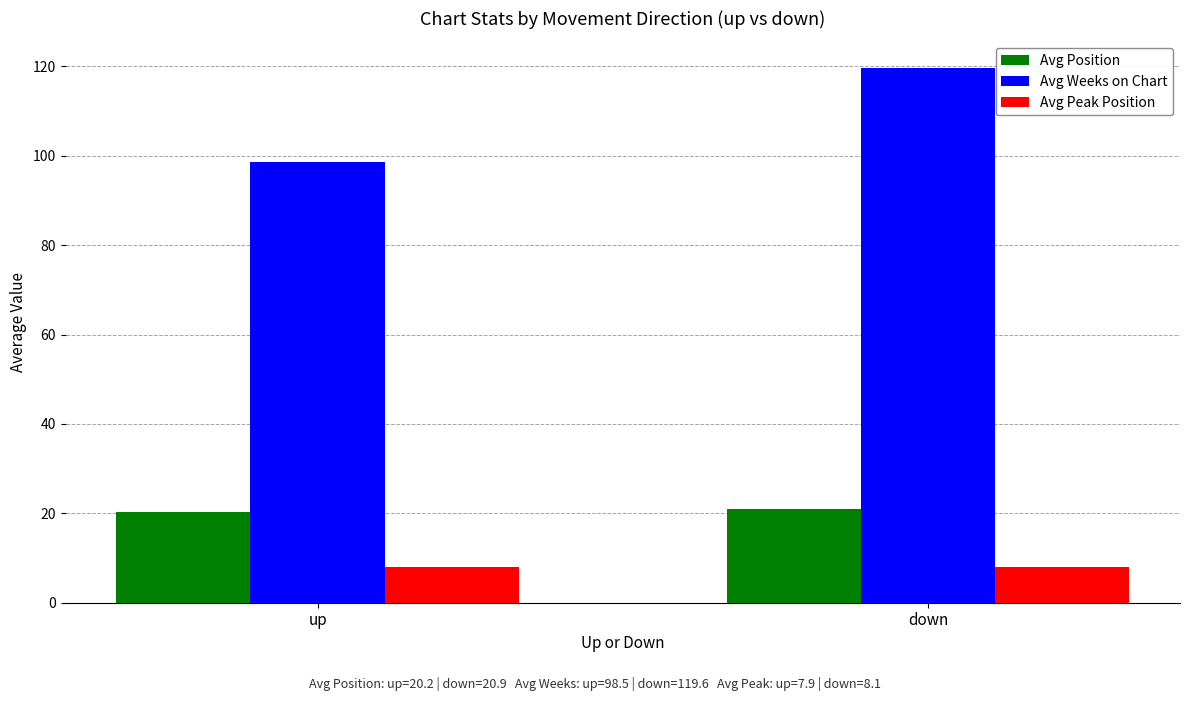

At which label does Avg Weeks on Chart first exceed 119?

down